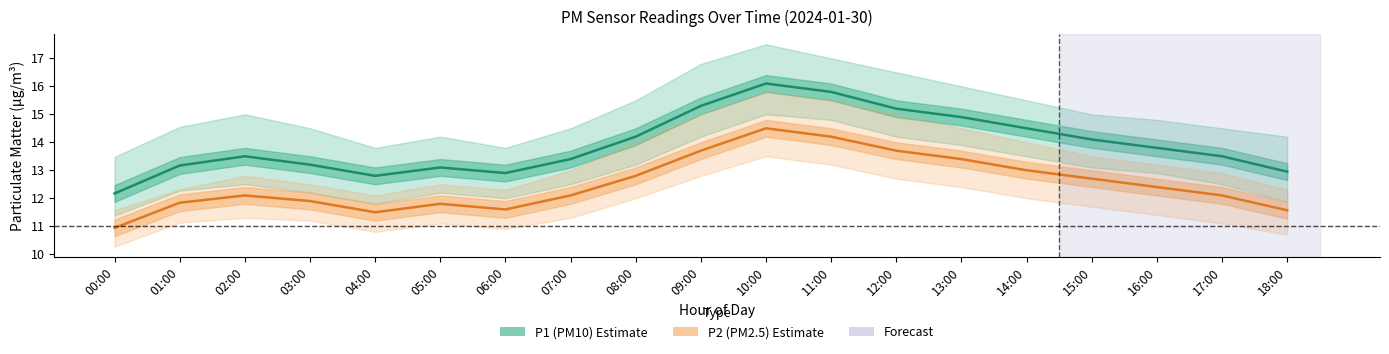

True or false: P1 (PM10) has a value of 15.2 at 12:00.

True